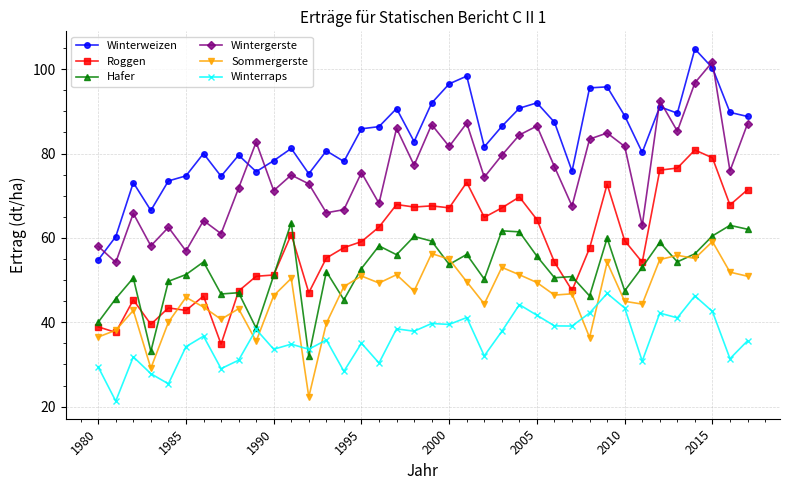

What is the value of the Sommergerste point at the 4th from the left?

29.1